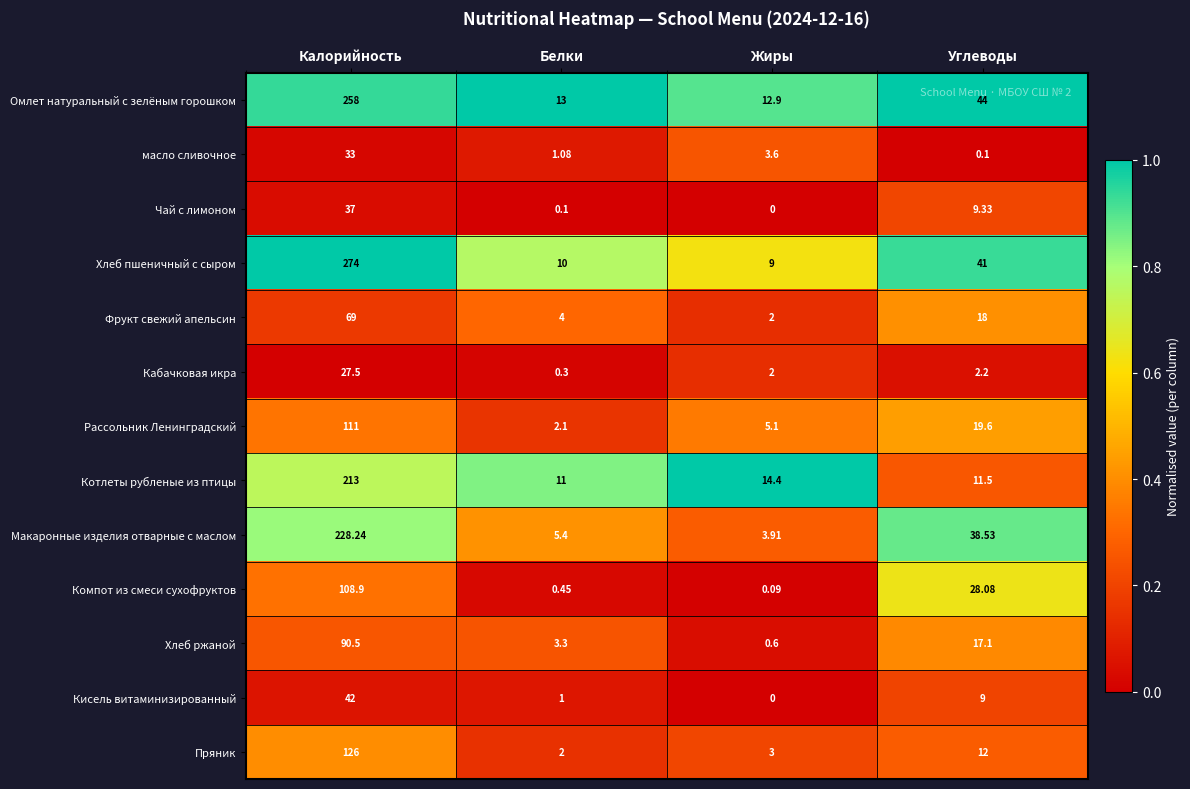

Which category has the lowest value in the Чай с лимоном series?

Жиры